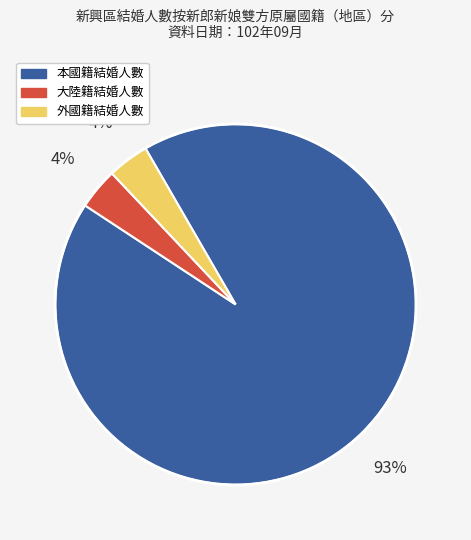

Is there a majority slice in this chart?

Yes